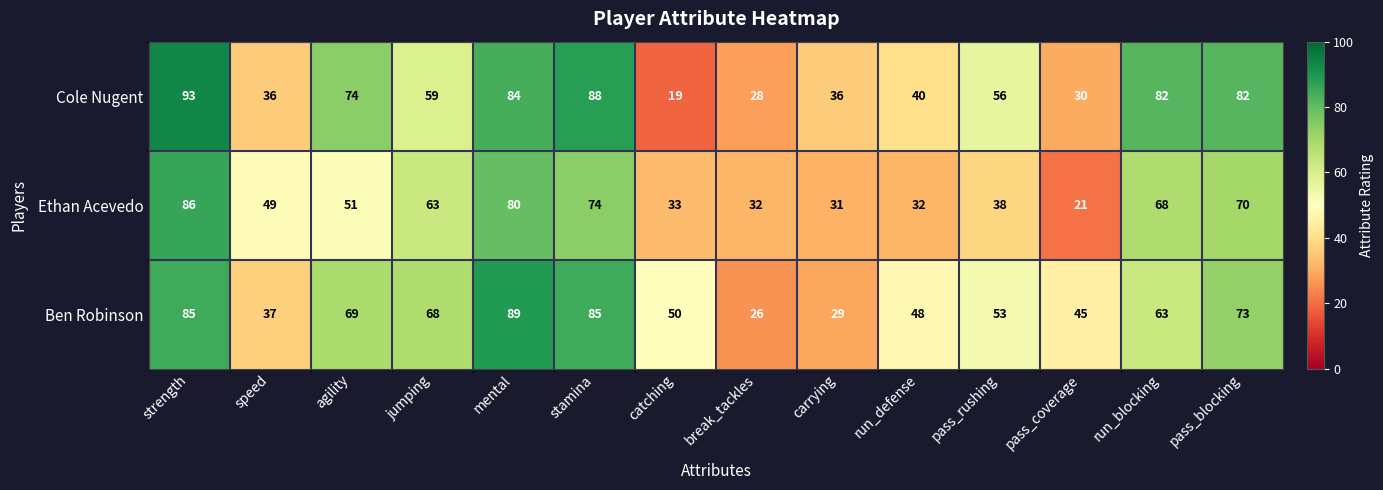

List the series in order of their peak value, highest first.

Cole Nugent, Ben Robinson, Ethan Acevedo